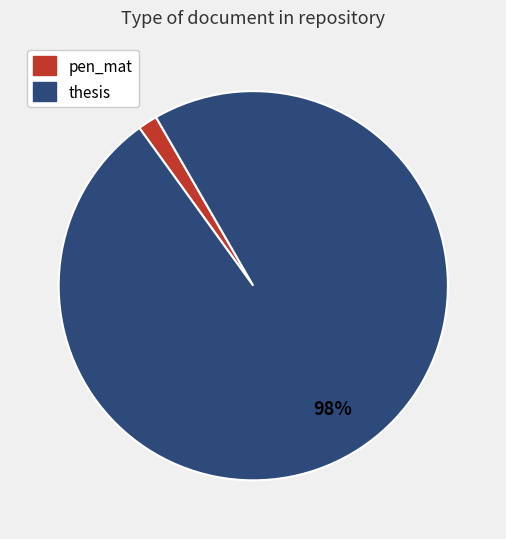

Is the sum of pen_mat and thesis greater than half?

Yes